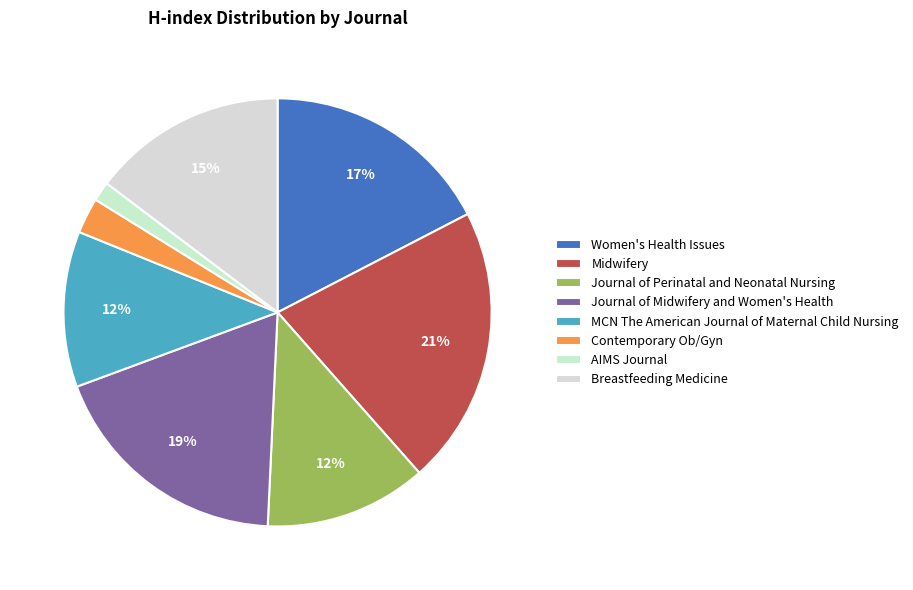

Which slice is the largest?

Midwifery